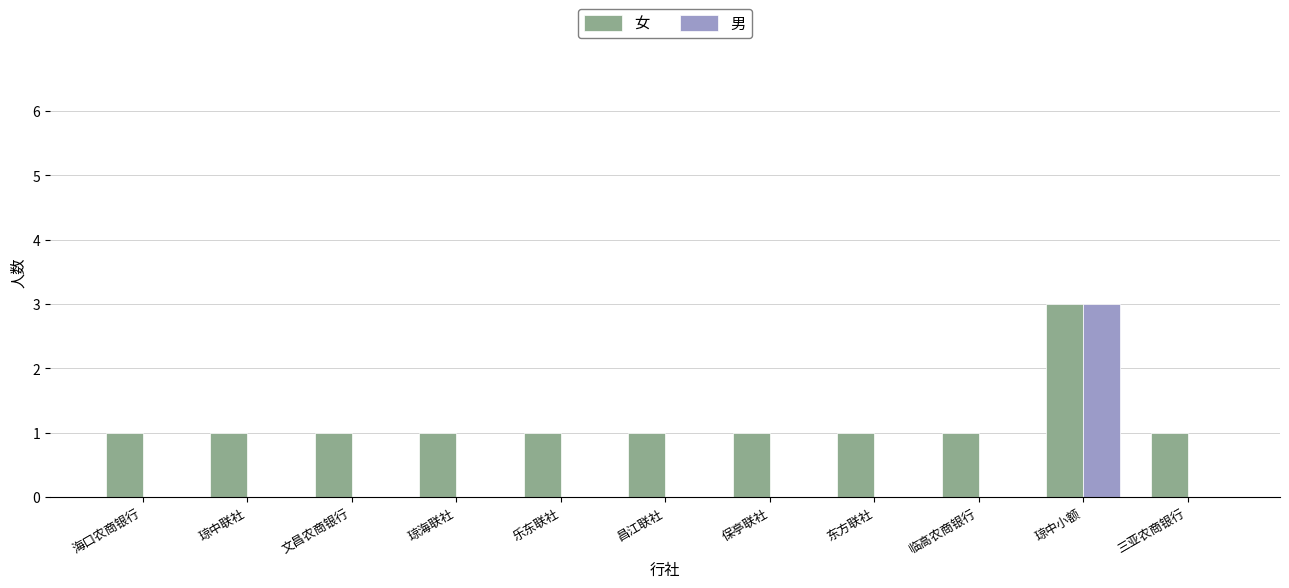

What is the spread (max minus min) of values at 临高农商银行?

1